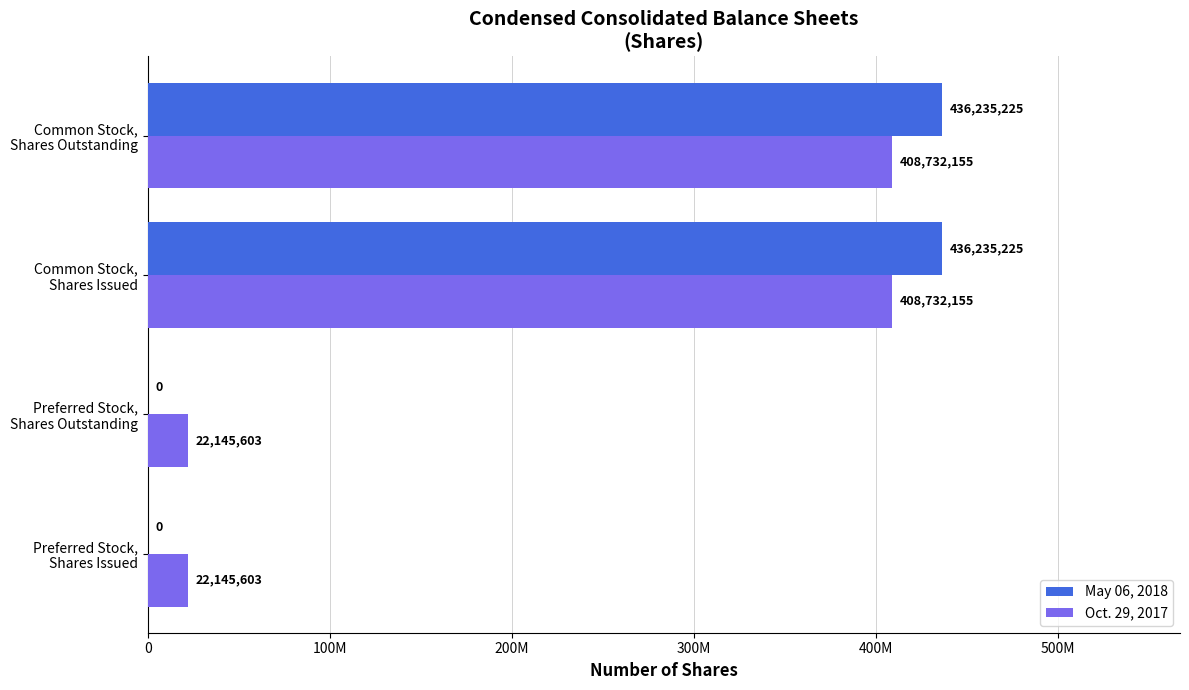

Which series has the largest total across all categories?

May 06, 2018